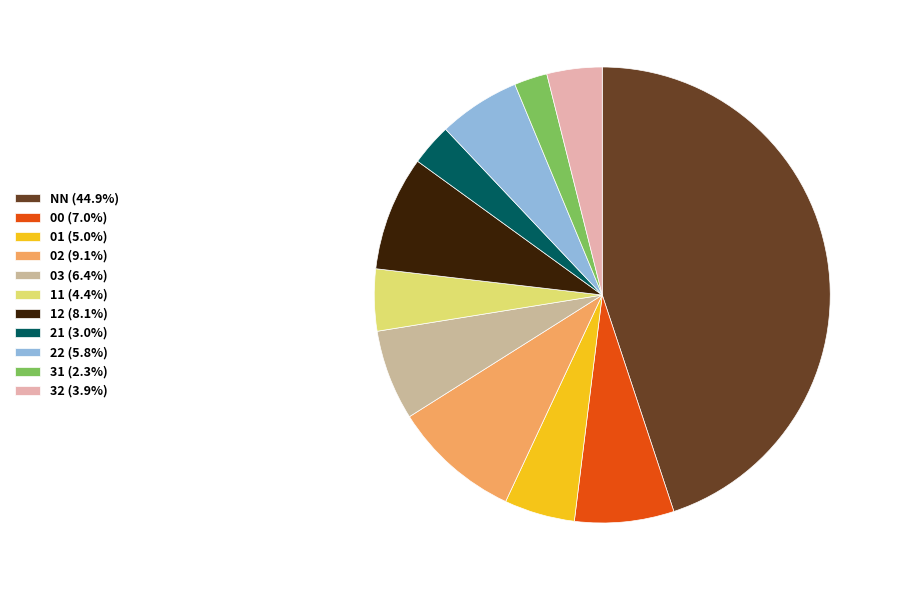

Is there a majority slice in this chart?

No